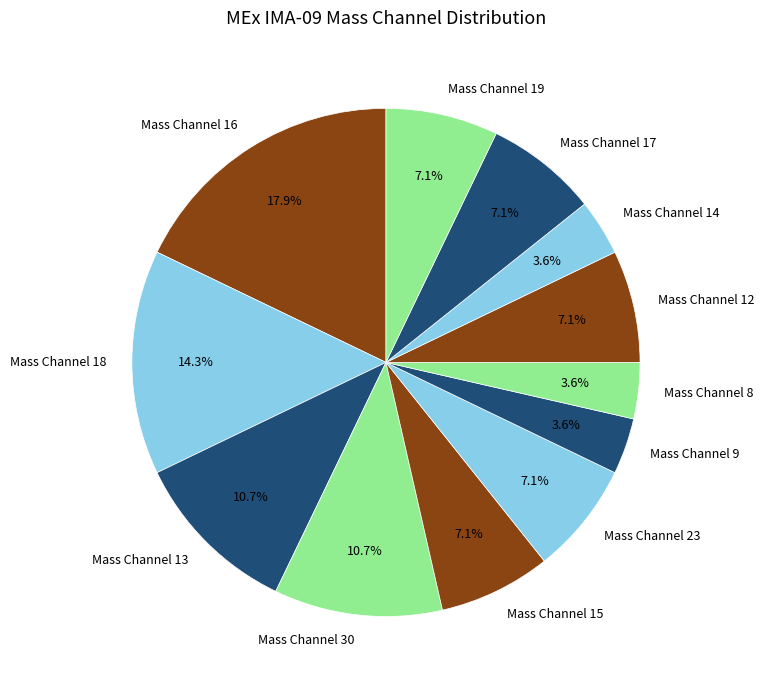

To the nearest percent, what is the average slice percentage?

8%